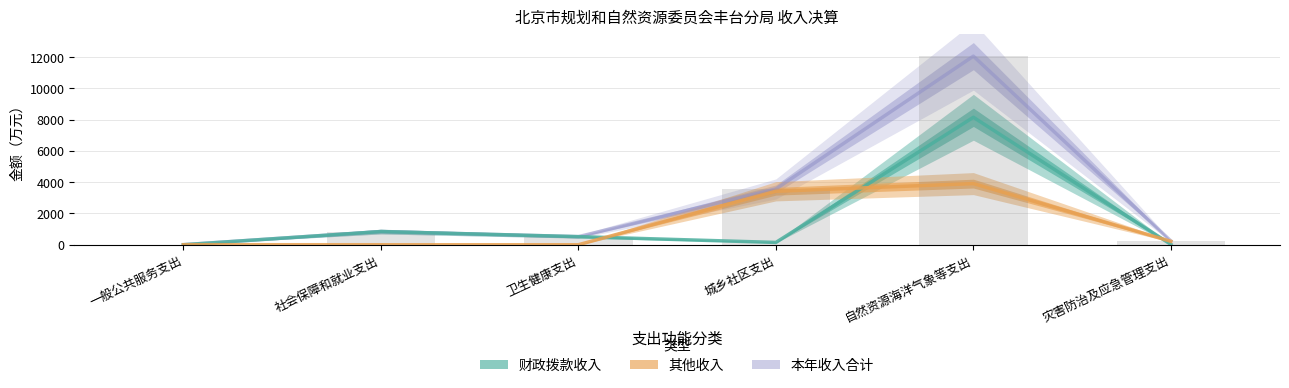

Which series has the largest total across all categories?

本年收入合计